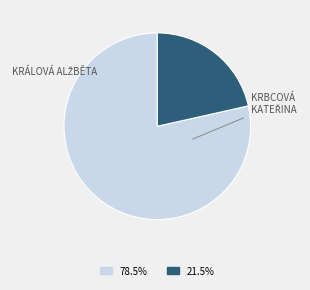

Is there any slice that represents more than half of the pie?

Yes